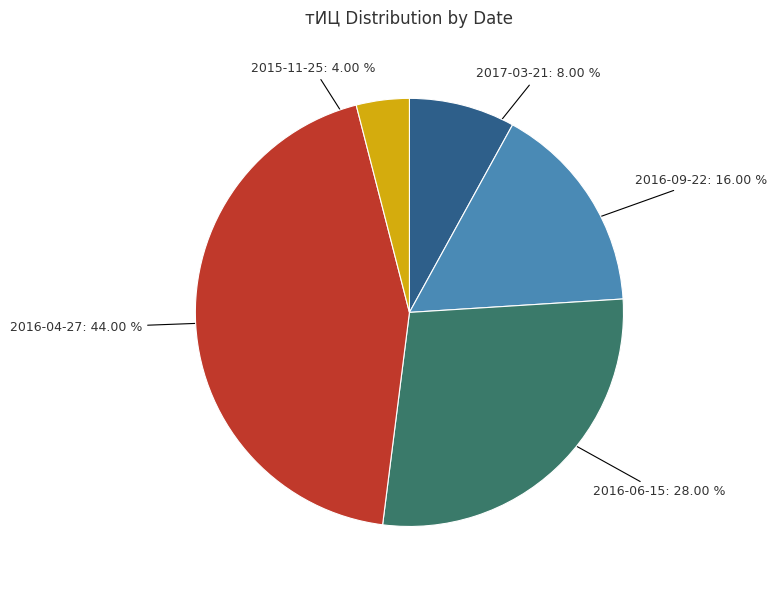

Between 2015-11-25 and 2016-04-27, which is larger?

2016-04-27